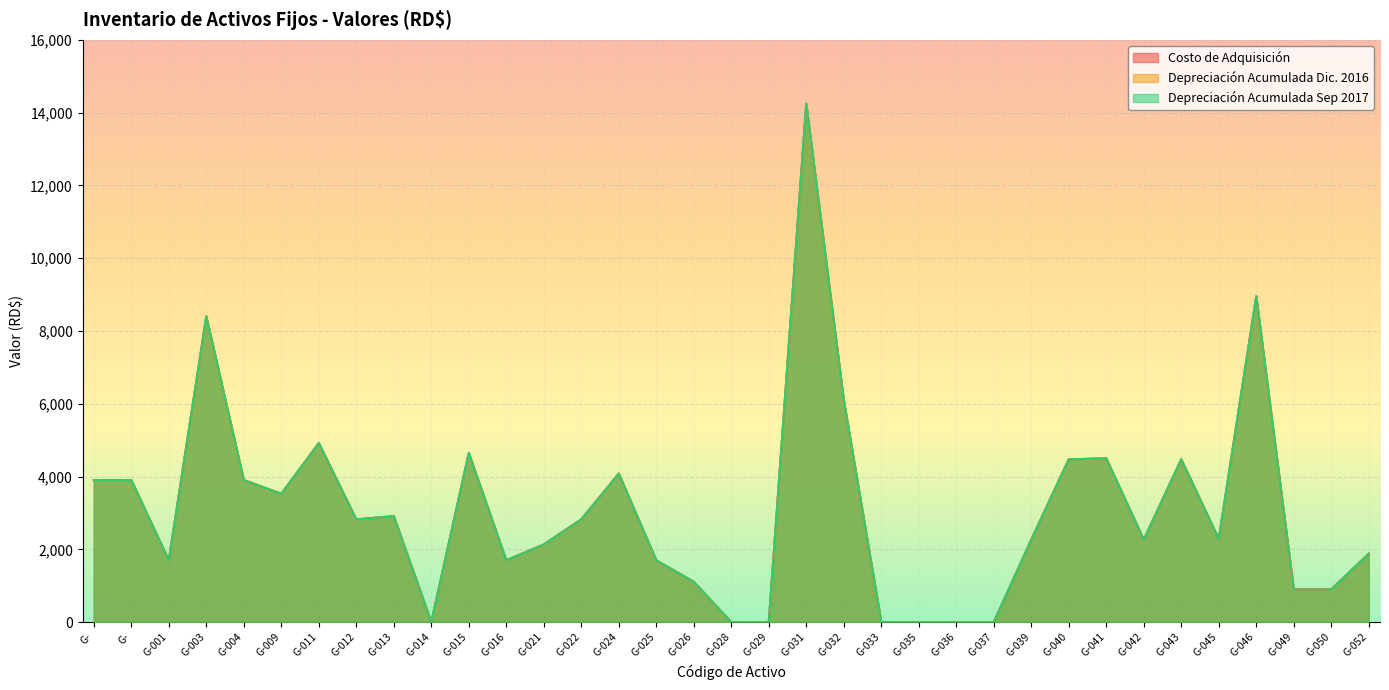

What is the maximum value for Depreciación Acumulada Sep 2017?

14244.0